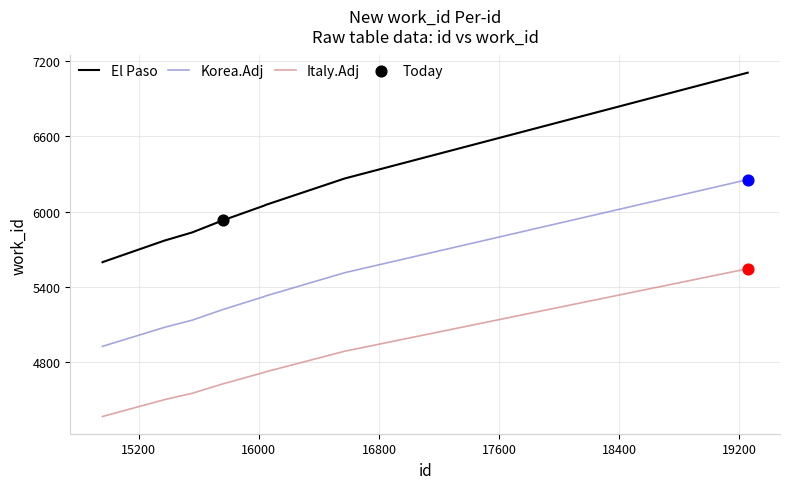

Which series has the largest total across all categories?

El Paso